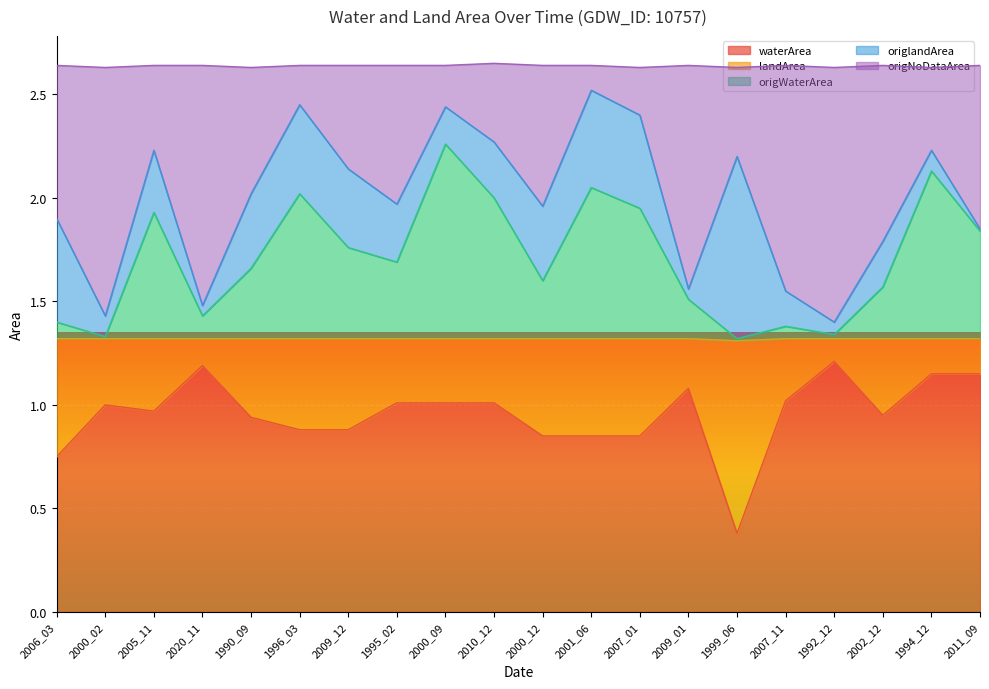

What is the sum of the origWaterArea values at 2002_12 and 2000_09?

3.8